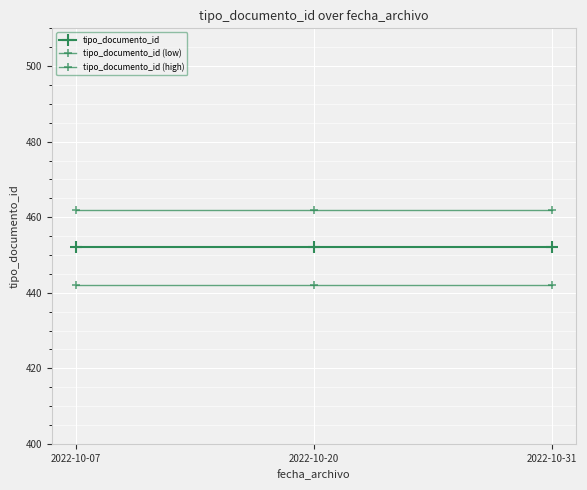

The tipo_documento_id series shows 452 at 2022-10-07. True or false?

True